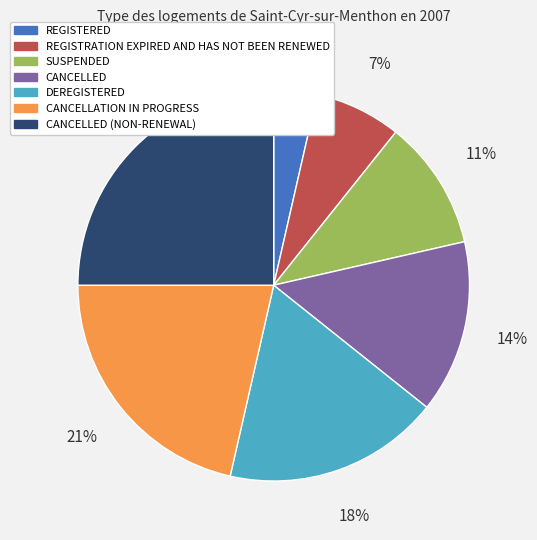

Count the number of slices in the pie.

7